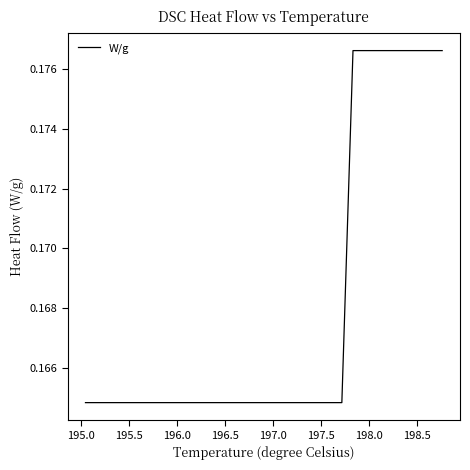

What is the greatest value displayed?

0.2